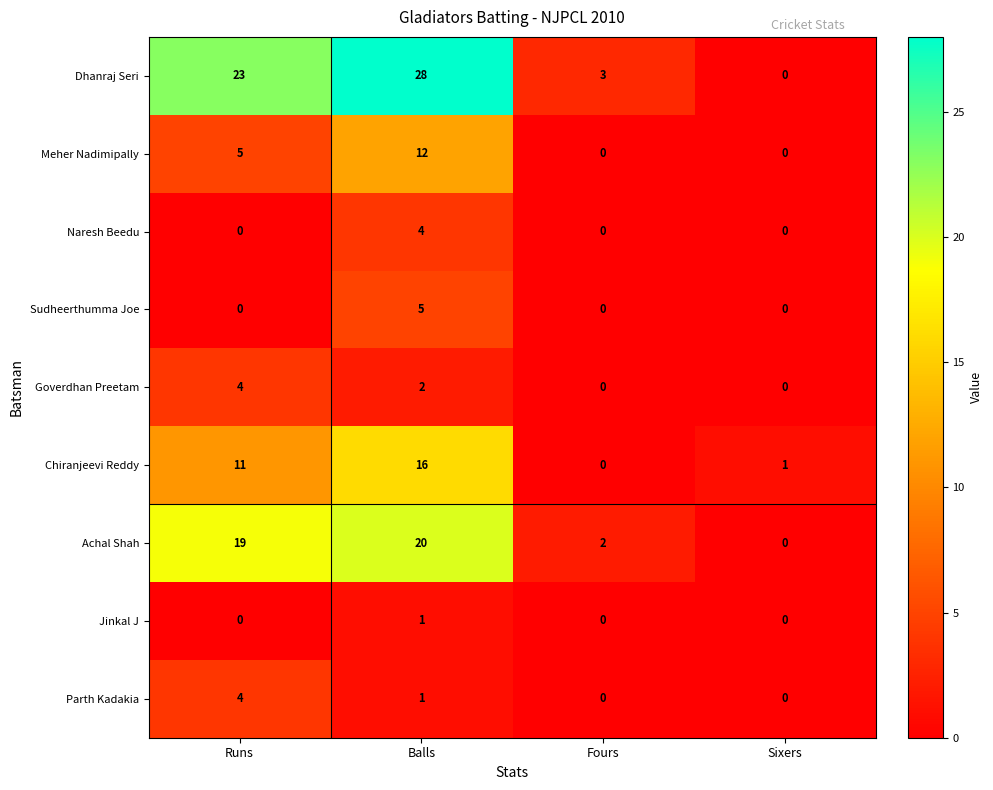

What is the sum of the Dhanraj Seri values at Balls and Runs?

51